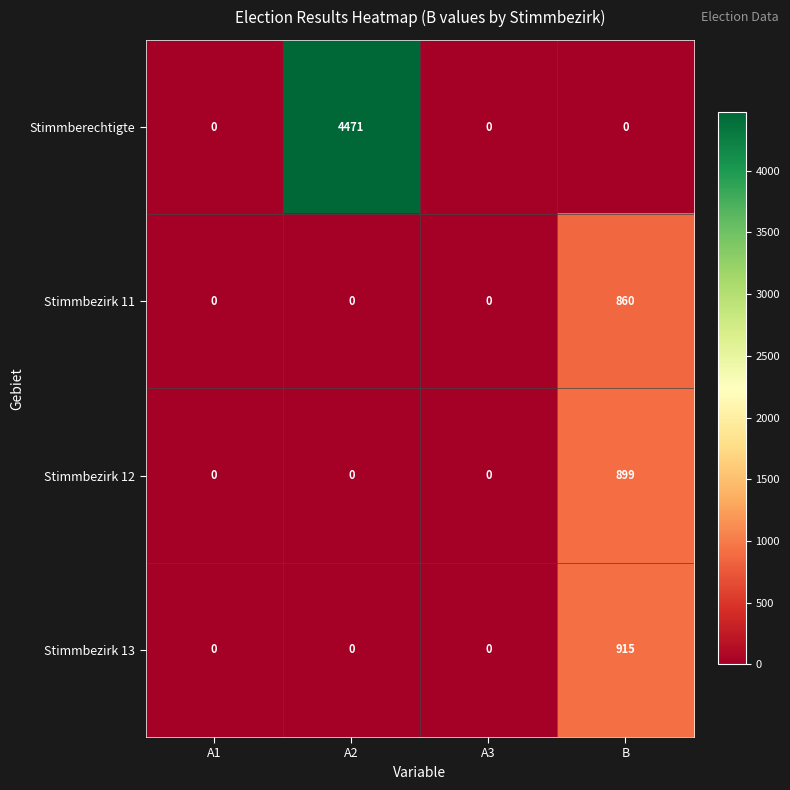

Reading right to left, extract all data points from this chart.

Stimmberechtigte: 0	0	4471	0
Stimmbezirk 11: 860	0	0	0
Stimmbezirk 12: 899	0	0	0
Stimmbezirk 13: 915	0	0	0